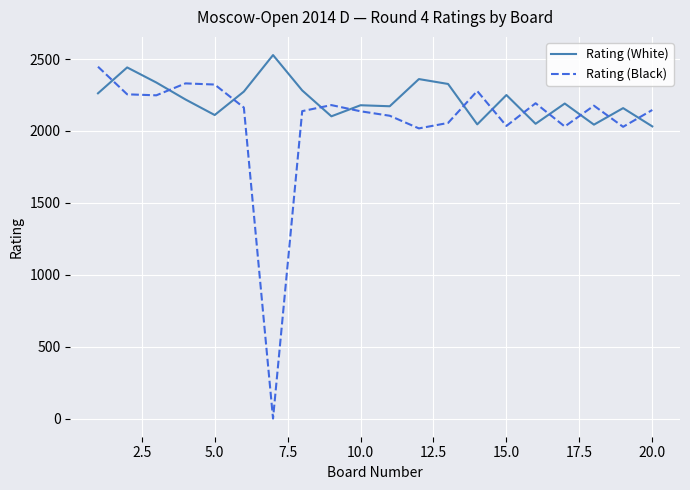

True or false: Rating (White) and Rating (Black) cross at least once.

True